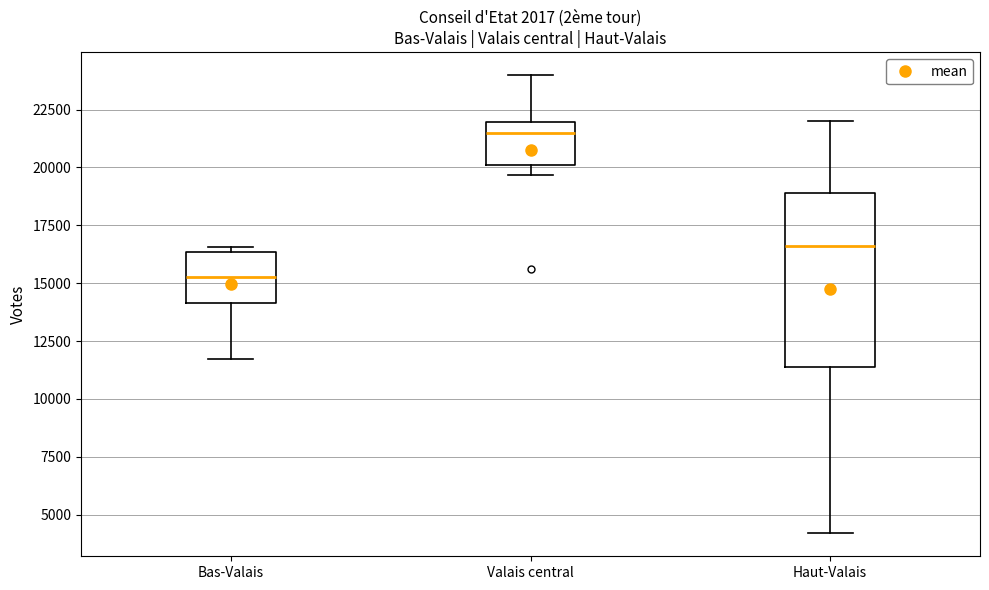

Reading left to right, transcribe this box plot: for each box, give where its median line is, the range the box spans, and where its two whiskers end, as read against the y-axis. The values are not printed on the chart, so give them approximately, as read against the axis.

Bas-Valais: median 15500, box 14000 to 16500, whiskers 11500 to 16500 (just above the box's upper edge)
Valais central: median 21500, box 20000 to 22000, whiskers 19500 to 24000
Haut-Valais: median 16500, box 11500 to 19000, whiskers 4000 to 22000